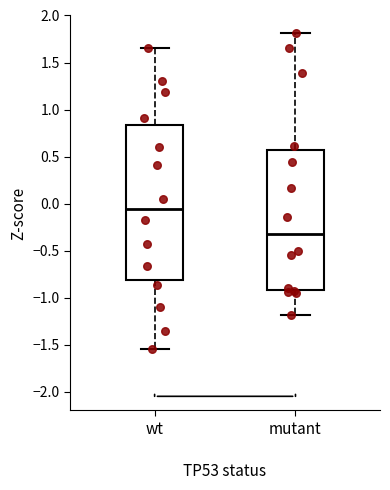

Which box has the lowest median line?

mutant